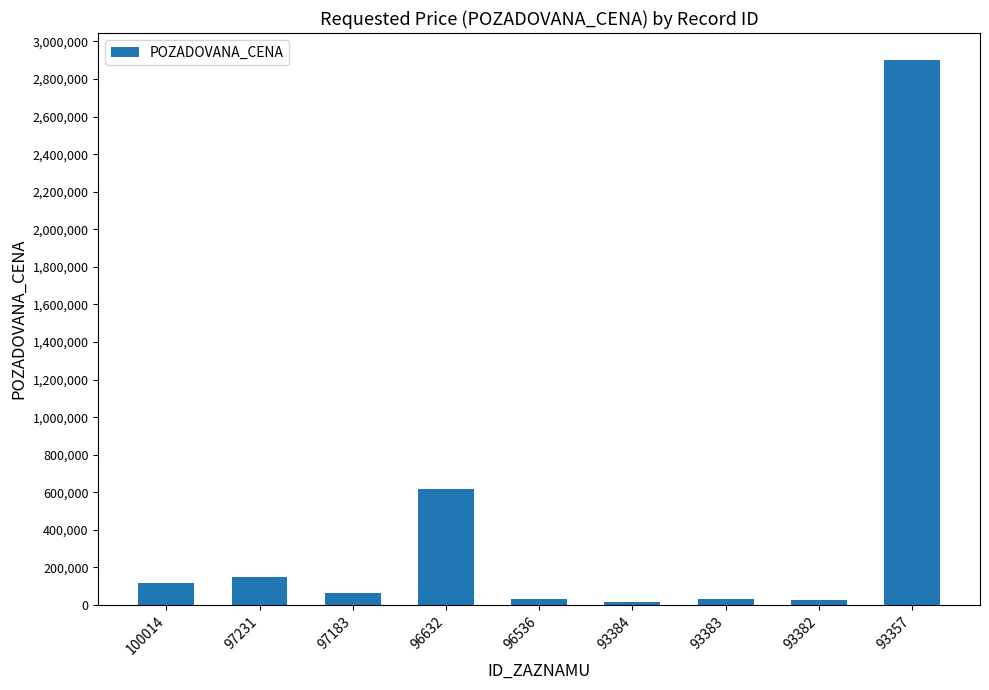

Read the value at 96632, to the nearest 50.

617000